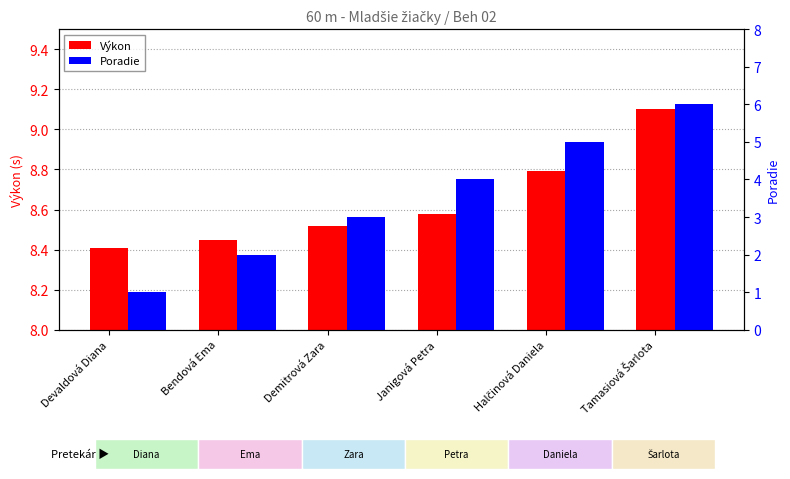

What is the sum of the Poradie values at Demitrová Zara and Devaldová Diana?

4.0